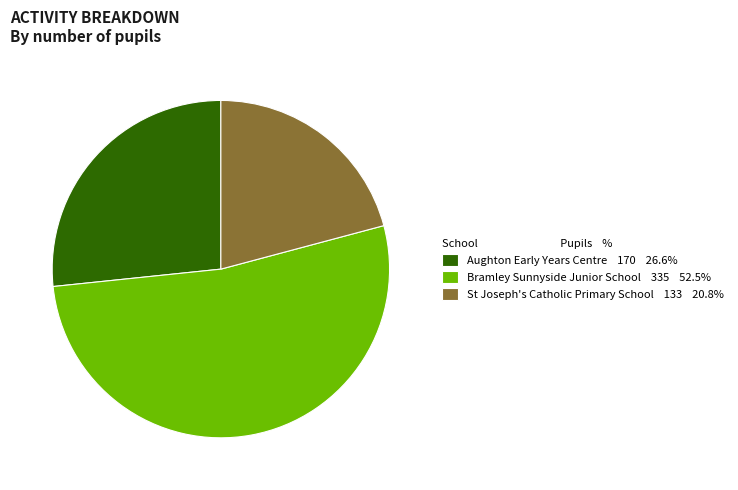

Which has a higher value, Aughton Early Years Centre or Bramley Sunnyside Junior School?

Bramley Sunnyside Junior School